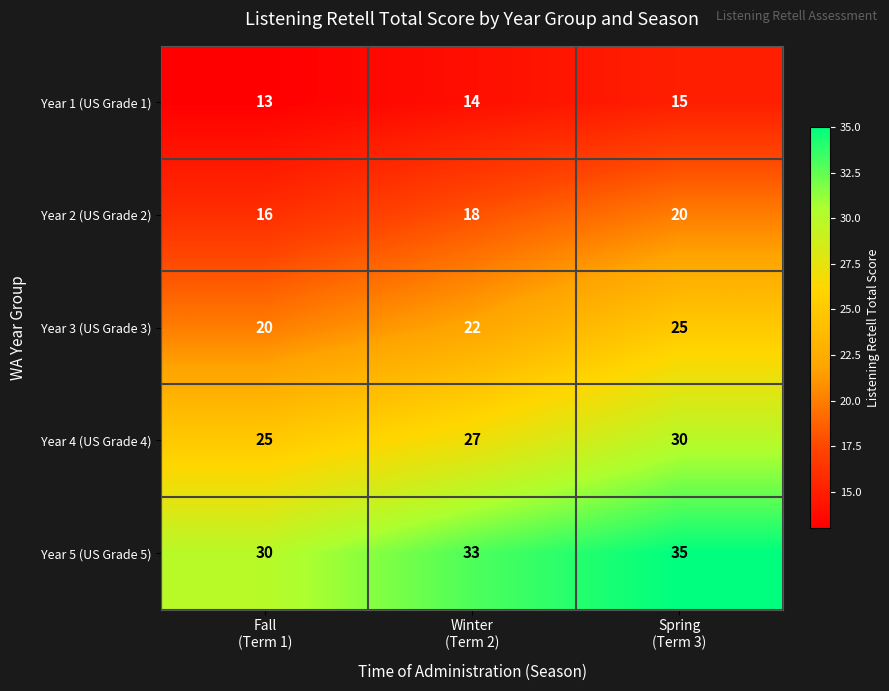

Reading left to right, what are all the values shown in this chart?

Year 1 (US Grade 1): 13	14	15
Year 2 (US Grade 2): 16	18	20
Year 3 (US Grade 3): 20	22	25
Year 4 (US Grade 4): 25	27	30
Year 5 (US Grade 5): 30	33	35